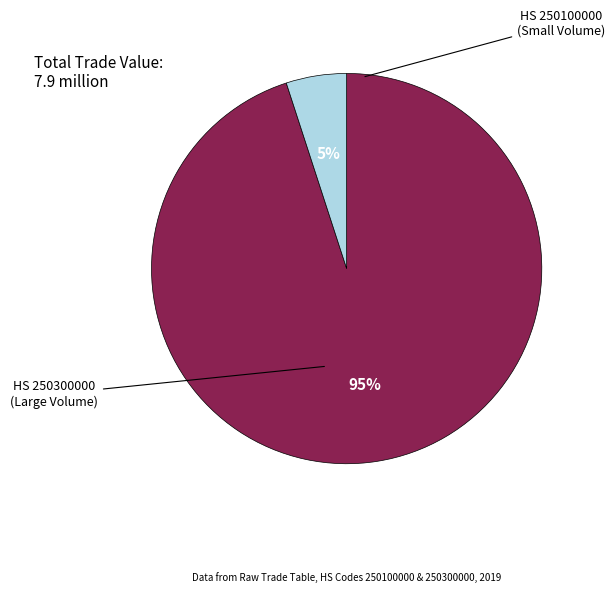

To the nearest percent, what is the average slice percentage?

50%